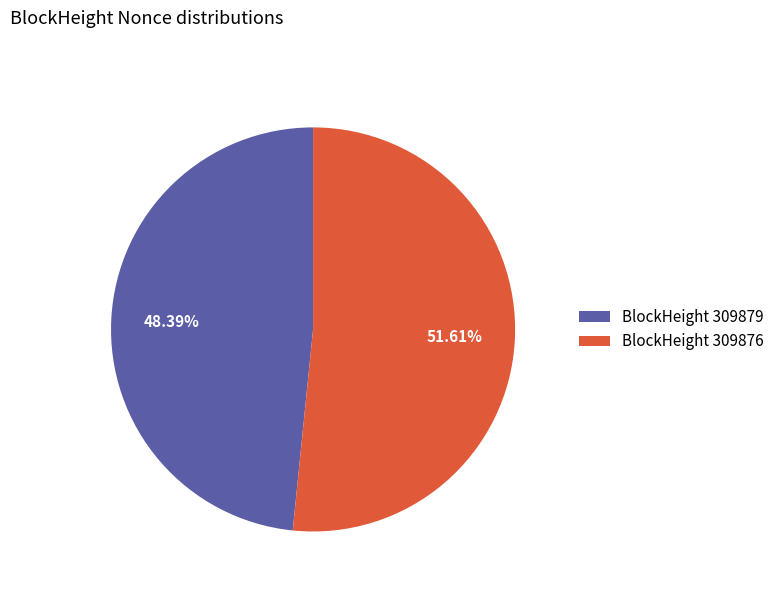

Which category has the smallest portion of the pie?

BlockHeight 309879